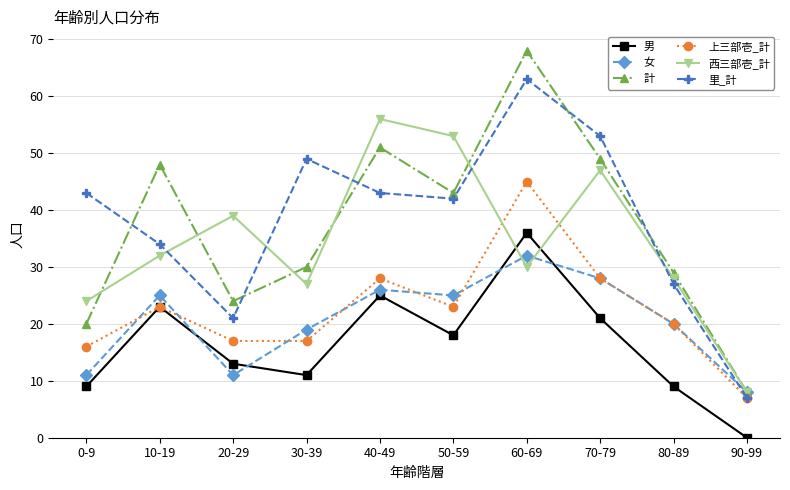

What is the difference between the maximum and minimum values in the 西三部壱_計 series?

48